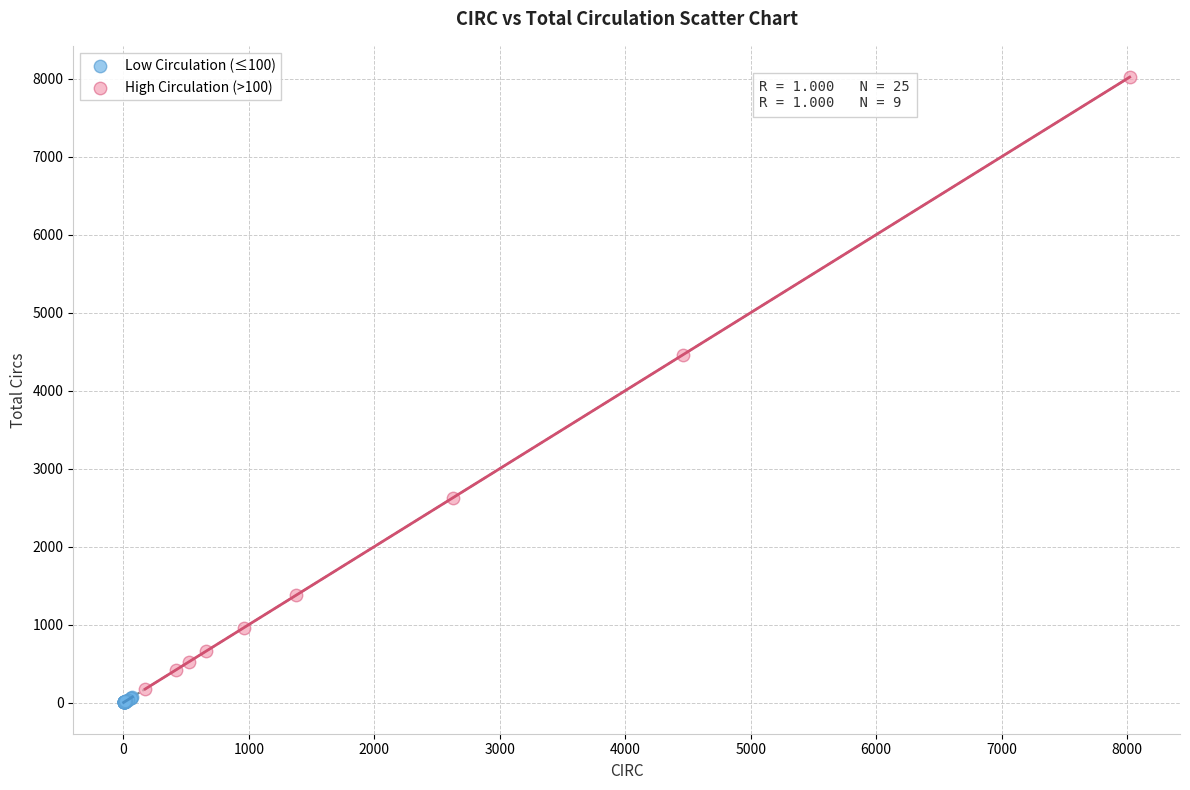

Which series contains the highest Y value?

High Circulation (>100)